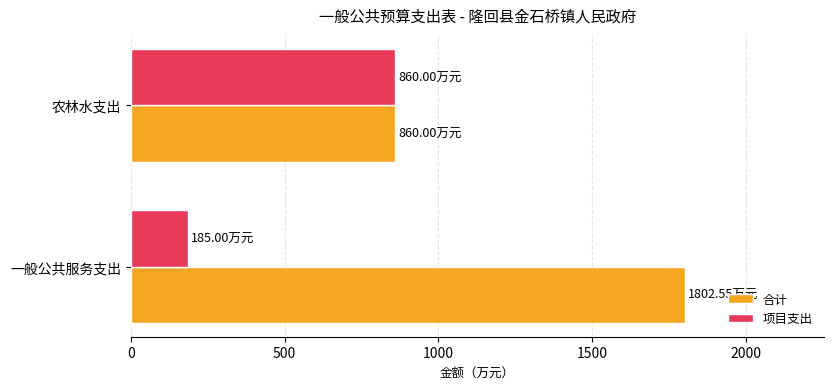

How many data points in 项目支出 are less than 860?

1